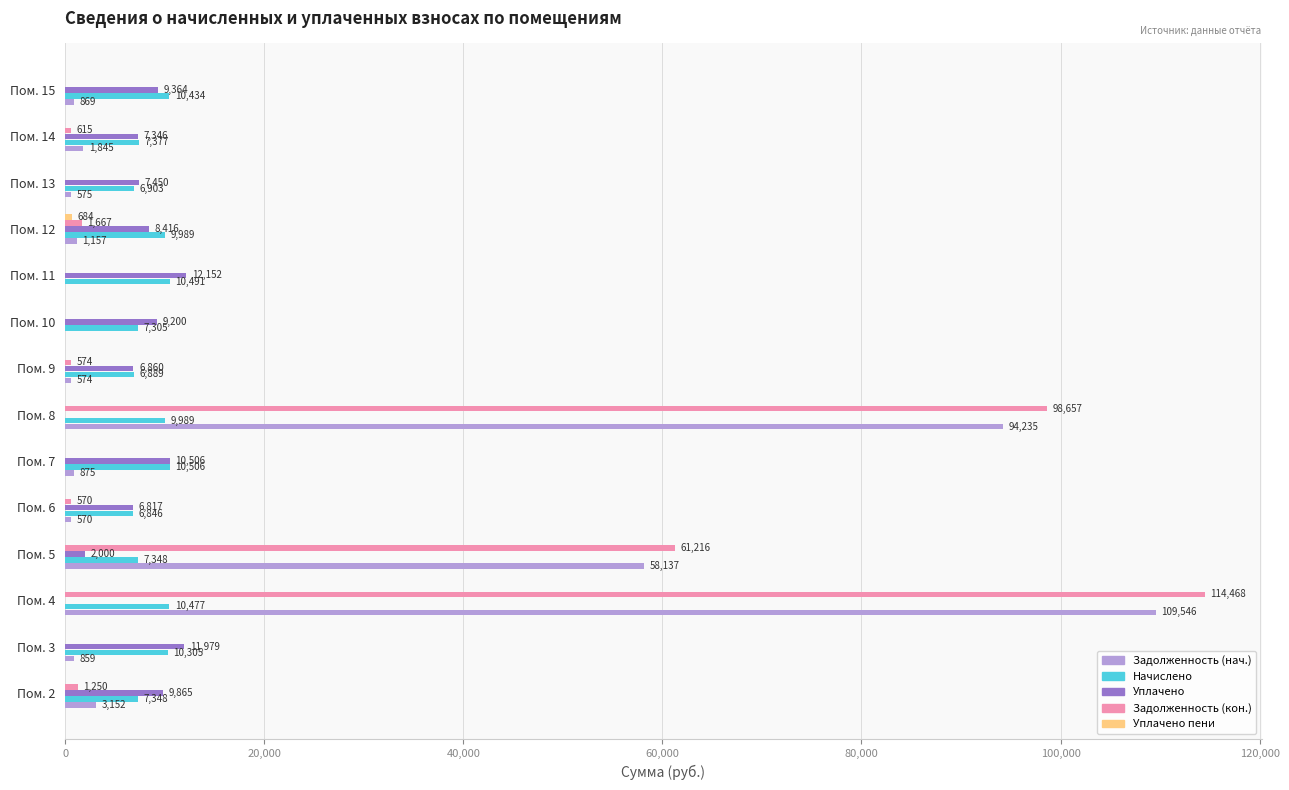

Between Пом. 7 and Пом. 11, which series saw the biggest shift?

Уплачено